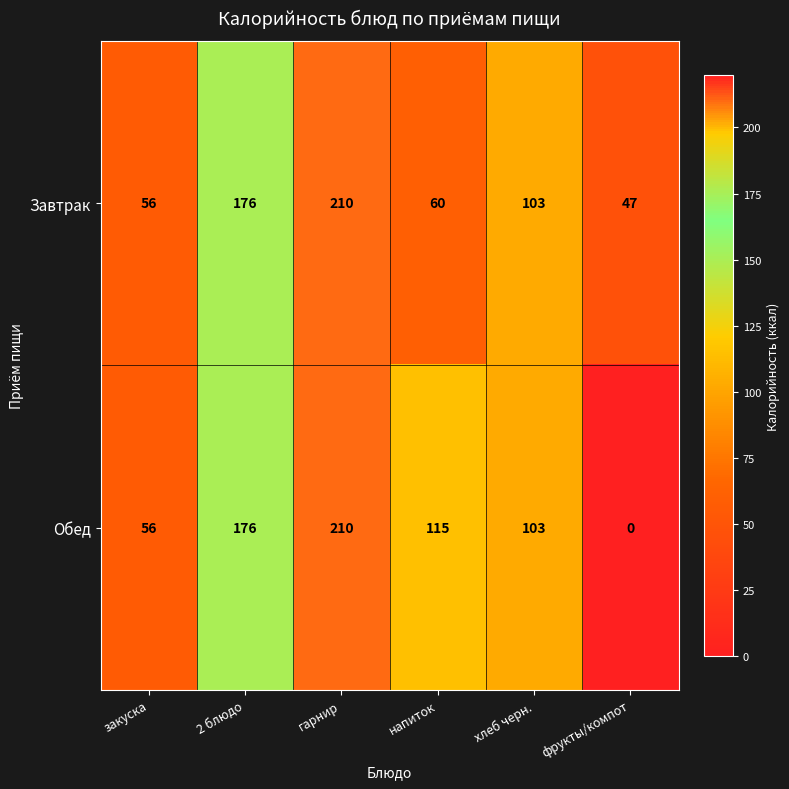

Which series has the largest range (max minus min)?

Обед